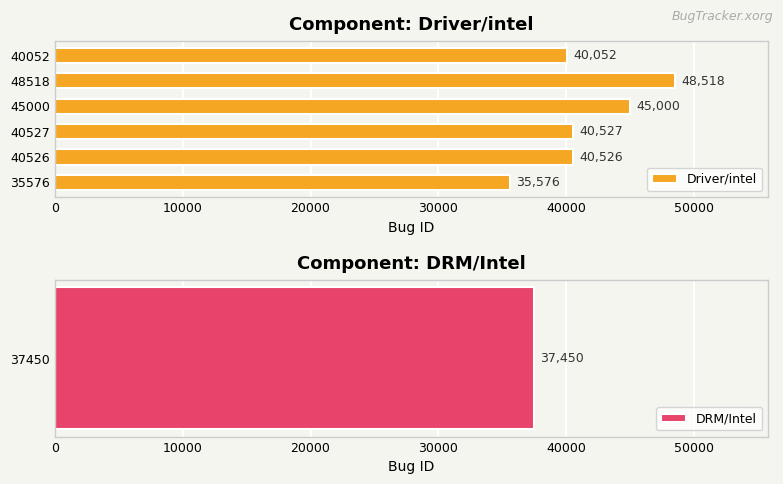

Where is Driver/intel nearest to the value 42047?

40527